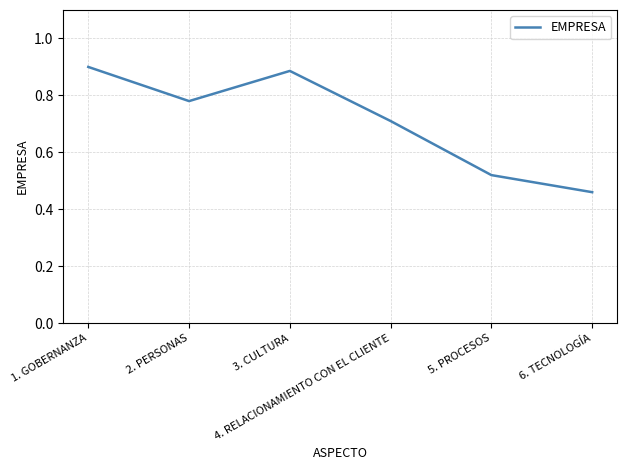

How many interior local valleys (lower than both neighbors) does the data have?

1